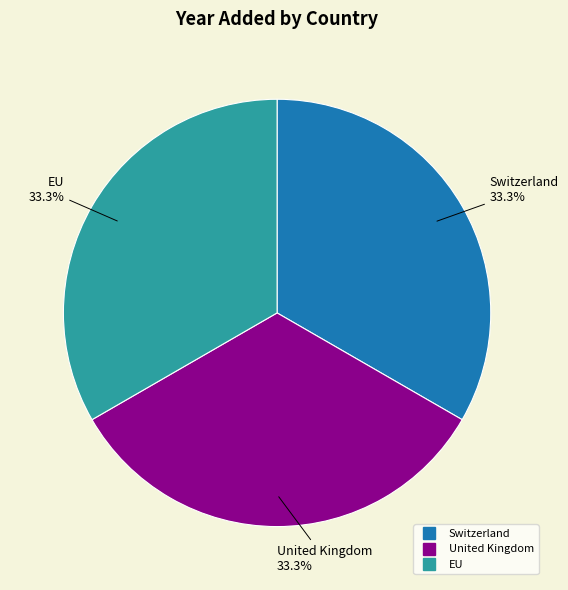

What portion of the pie excludes EU?

66.7%